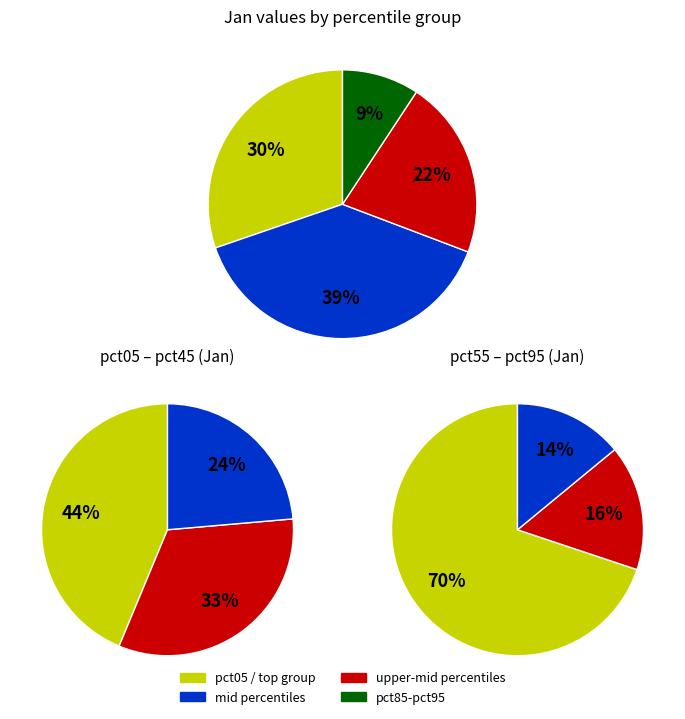

How many segments does this pie chart have?

10